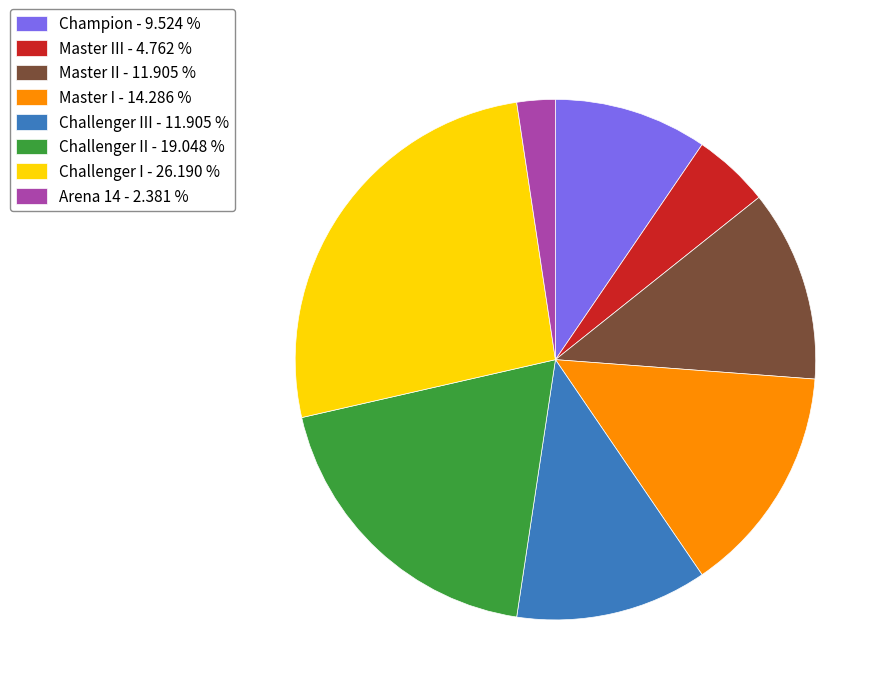

Which has a higher value, Master III - 4.762 % or Challenger III - 11.905 %?

Challenger III - 11.905 %